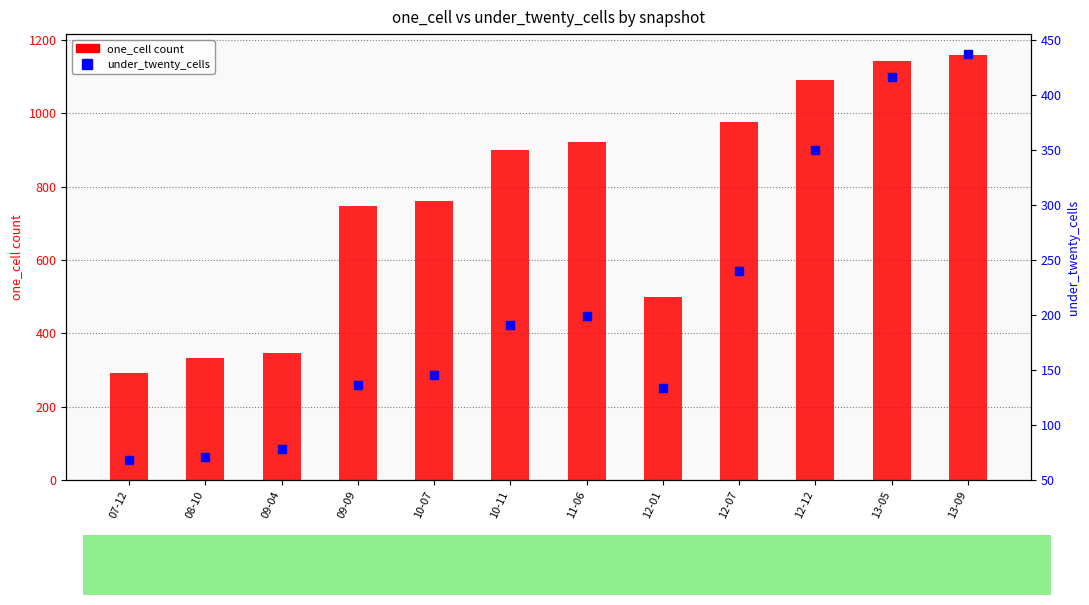

Which series changed the most between 07-12 and 12-07?

one_cell count